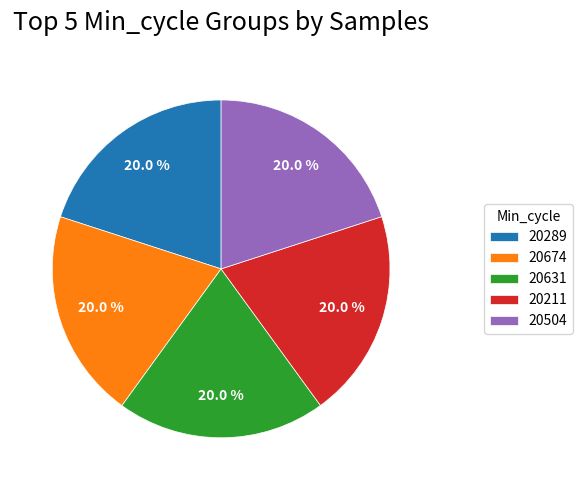

What is the ratio of the value at 20504 to the value at 20211?

1.0